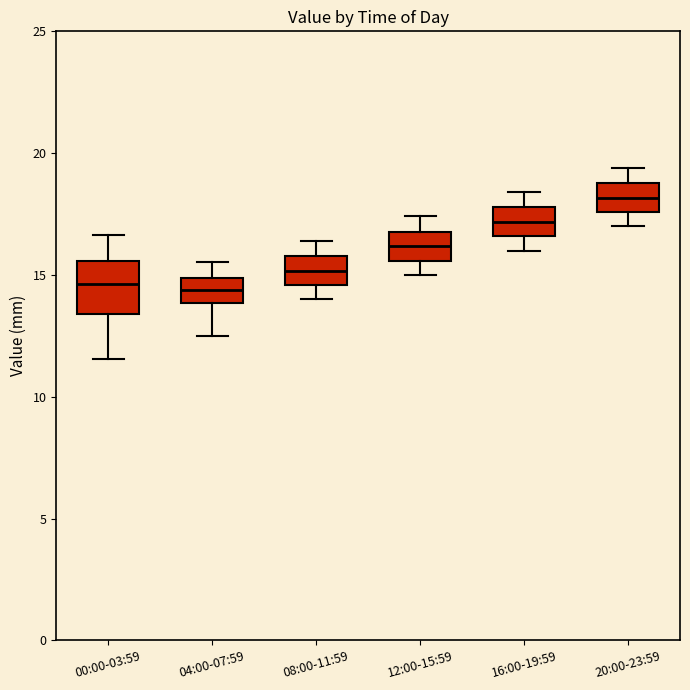

Reading left to right, transcribe this box plot: for each box, give where its median line is, the range the box spans, and where its two whiskers end, as read against the y-axis. The values are not printed on the chart, so give them approximately, as read against the axis.

00:00-03:59: median 14.5, box 13.5 to 15.5, whiskers 11.5 to 16.5
04:00-07:59: median 14.5, box 14.0 to 15.0, whiskers 12.5 to 15.5
08:00-11:59: median 15.0, box 14.5 to 16.0, whiskers 14.0 to 16.5
12:00-15:59: median 16.0, box 15.5 to 17.0, whiskers 15.0 to 17.5
16:00-19:59: median 17.0, box 16.5 to 18.0, whiskers 16.0 to 18.5
20:00-23:59: median 18.0, box 17.5 to 19.0, whiskers 17.0 to 19.5